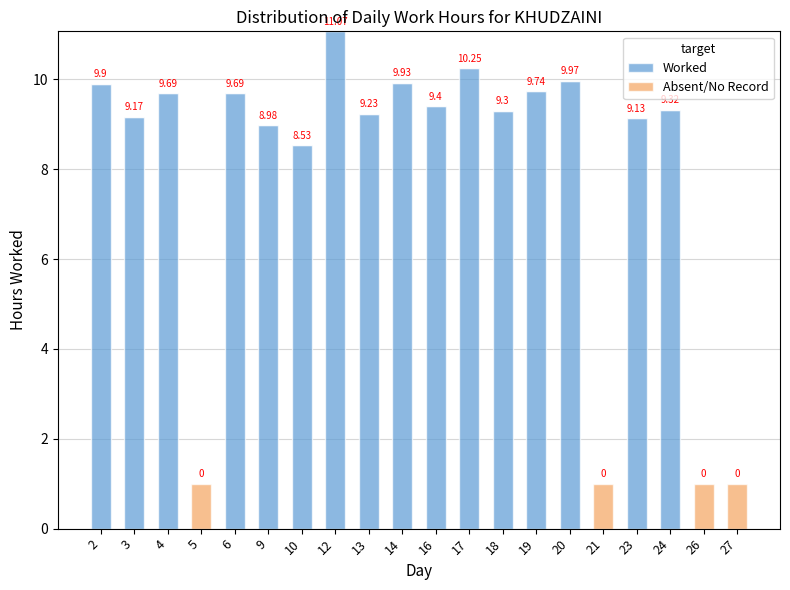

At which category is the sum across all series the highest?

12